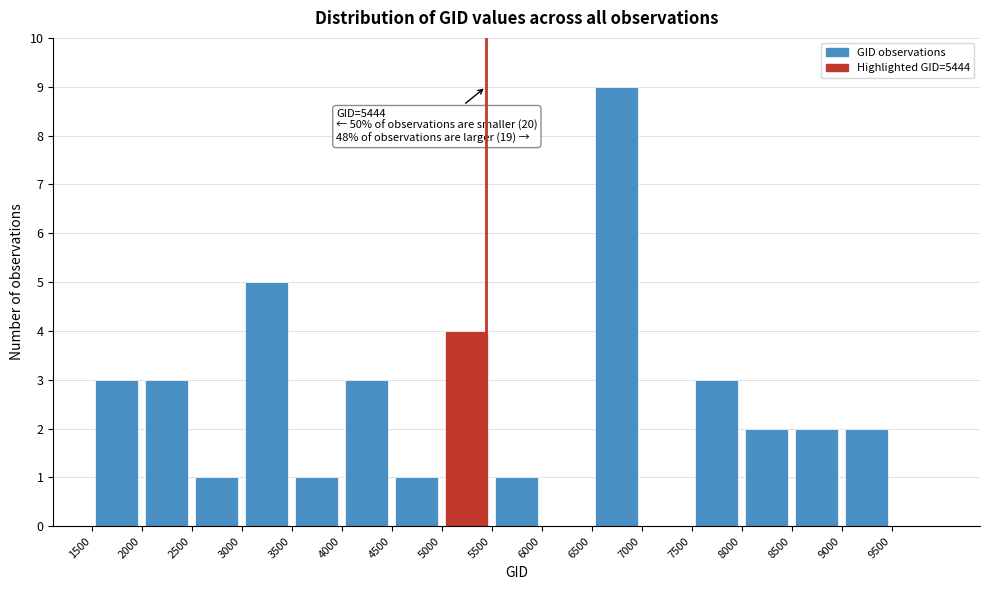

Which range on the x-axis has the tallest bar?

6500 to 7000